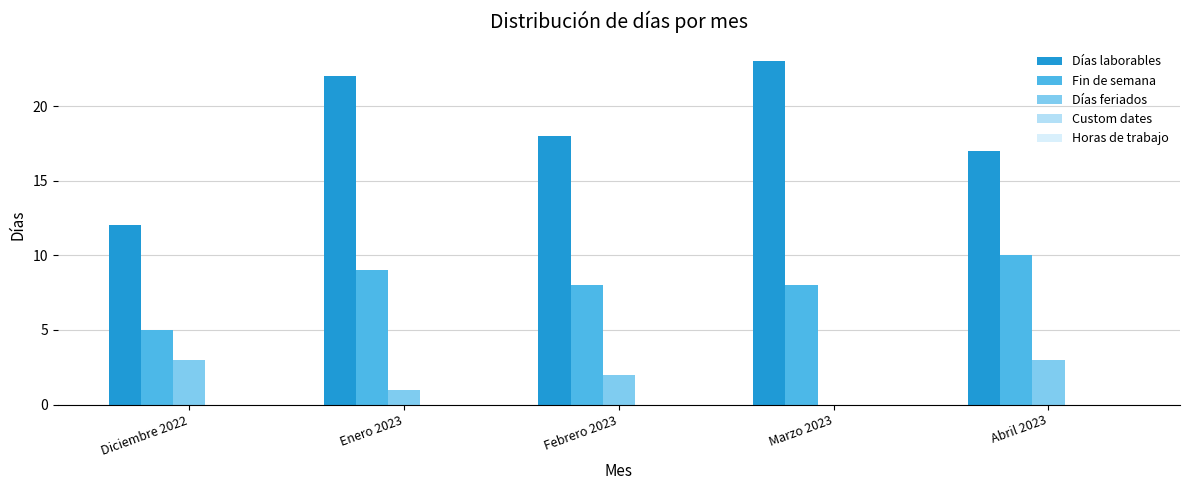

Which series has the widest spread of values?

Días laborables